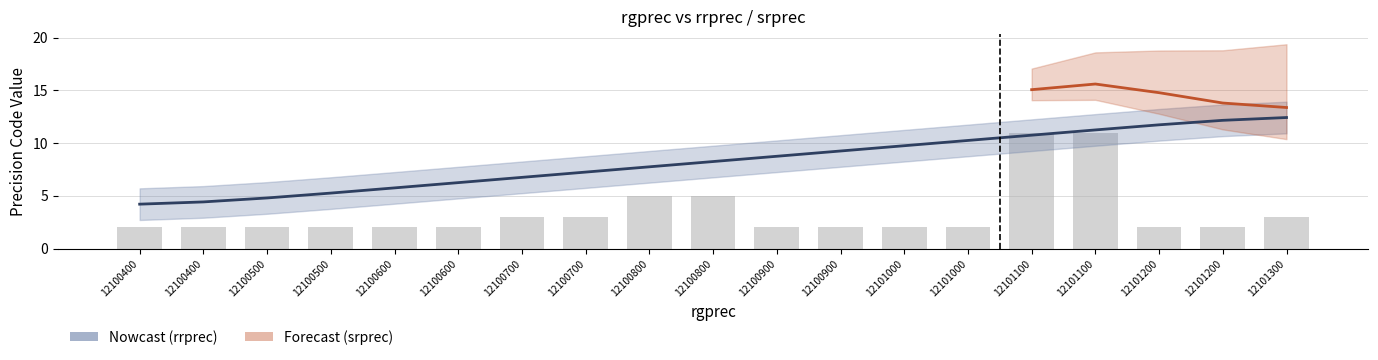

How many data points does each series have?

19